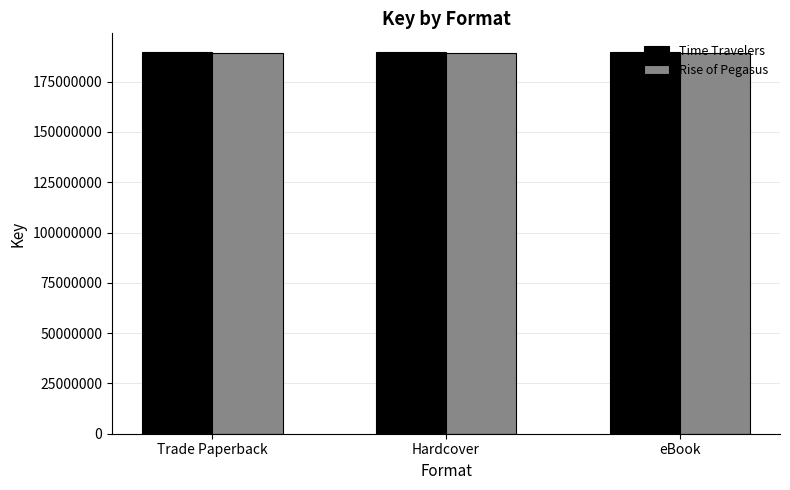

Reading left to right, what are all the values shown in this chart?

Time Travelers: 189534464	189534464	189534464
Rise of Pegasus: 189467218	189467218	189467218